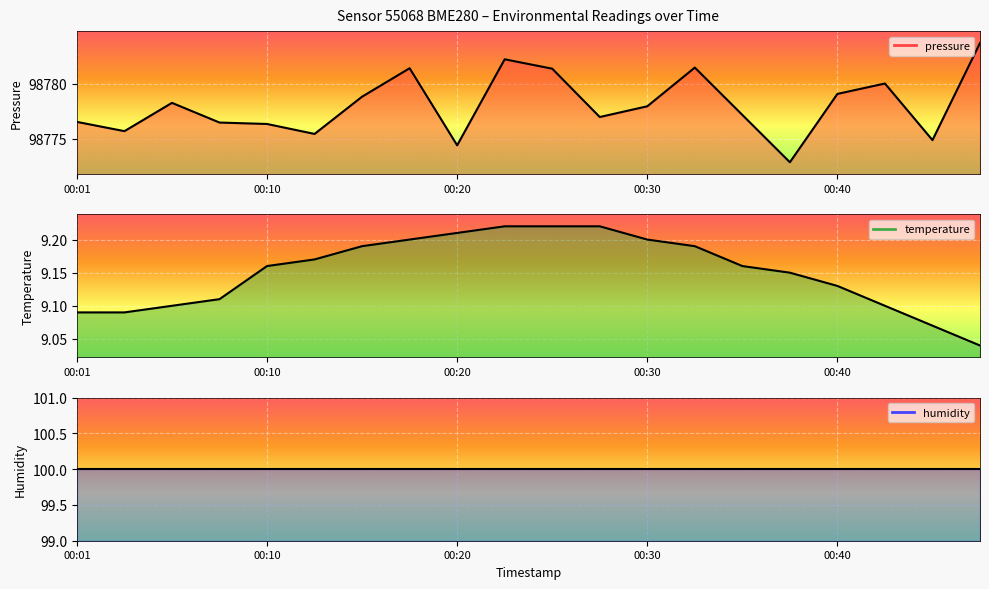

What is the approximate value of temperature at 00:32?

9.2